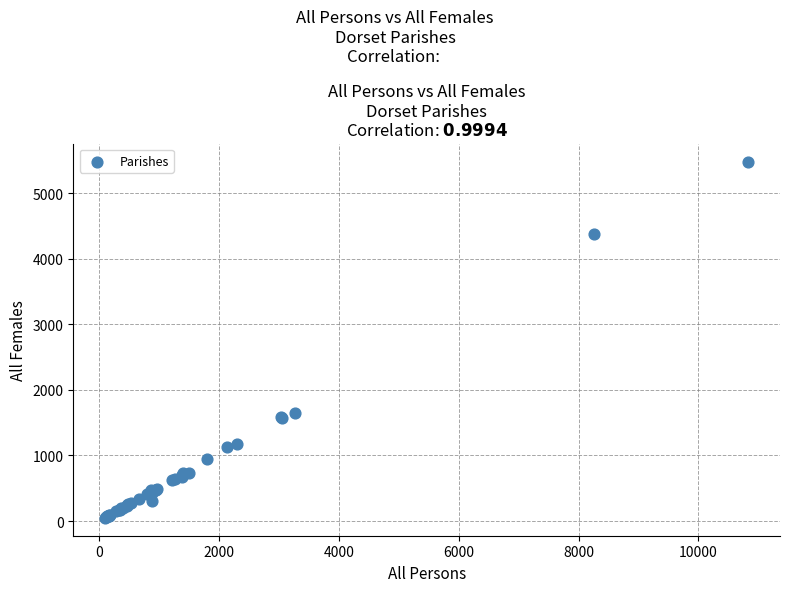

What Y value in the scatter plot is closest to 2765?

1653